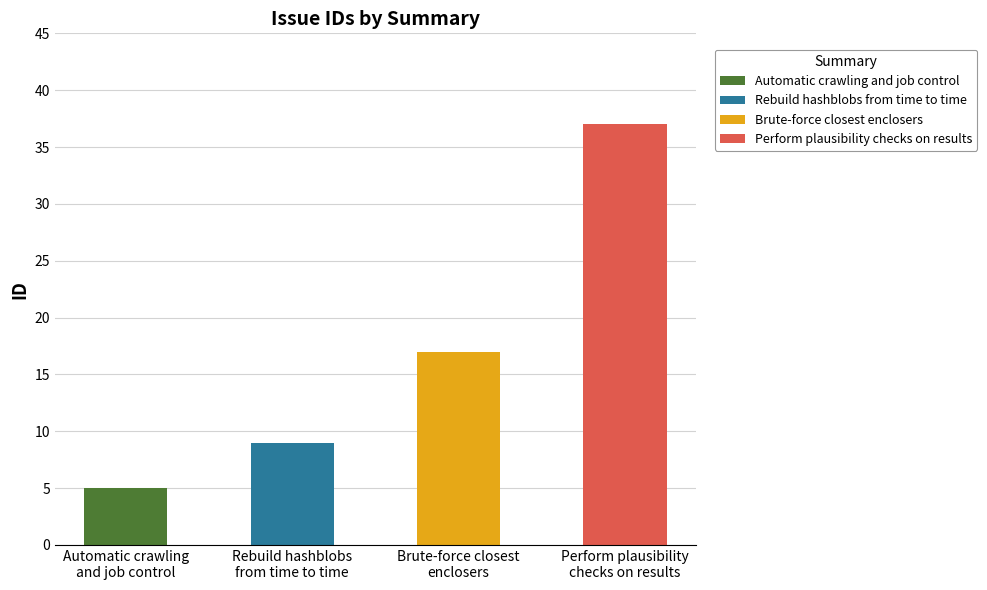

List the labels in order of value, smallest first.

Automatic crawling and job control, Rebuild hashblobs from time to time, Brute-force closest enclosers, Perform plausibility checks on results